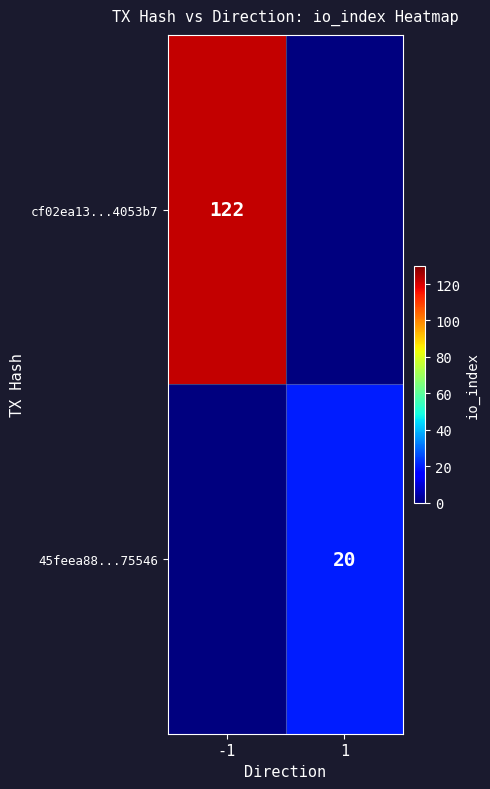

Is it true that cf02ea13...4053b7 equals 29 at -1?

False